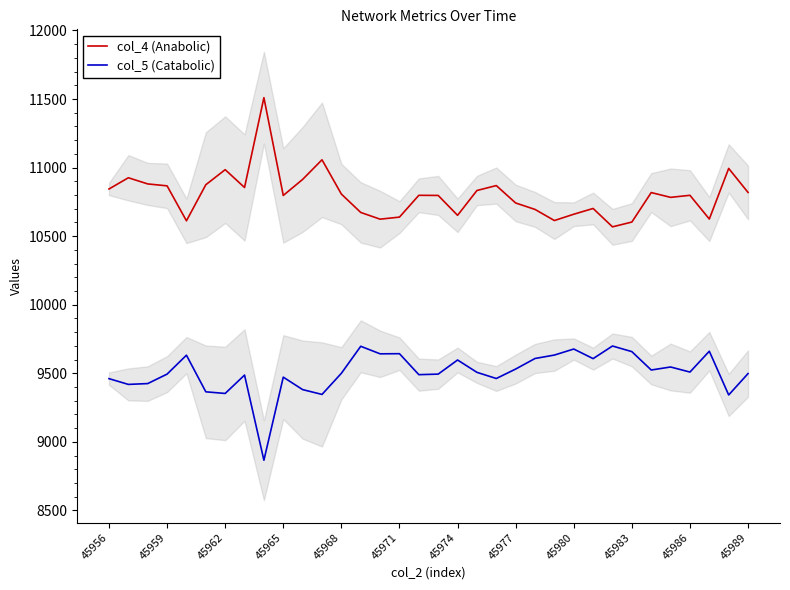

What is the value of the col_5 (Catabolic) point at the 6th from the left?

9365